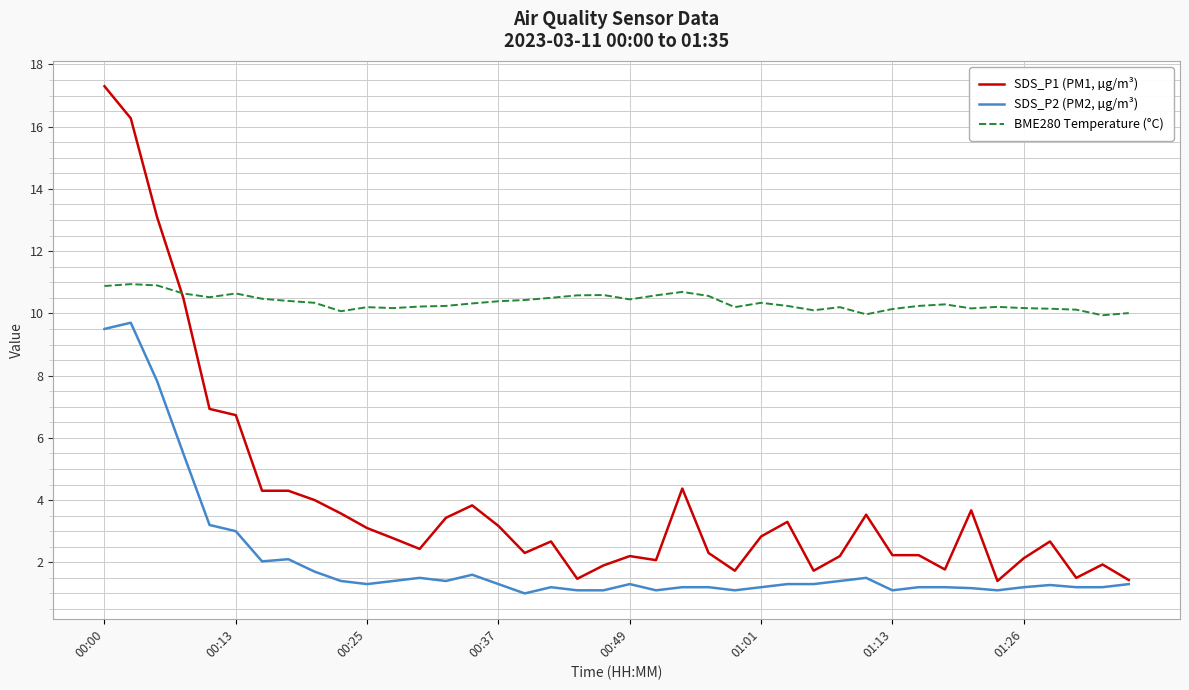

Which series has the largest range (max minus min)?

SDS_P1 (PM1, µg/m³)